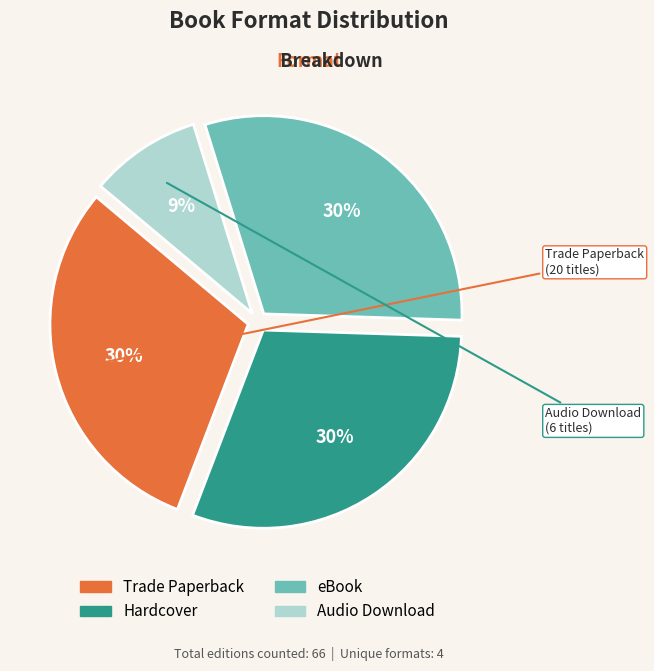

Which category has the smallest portion of the pie?

Audio Download